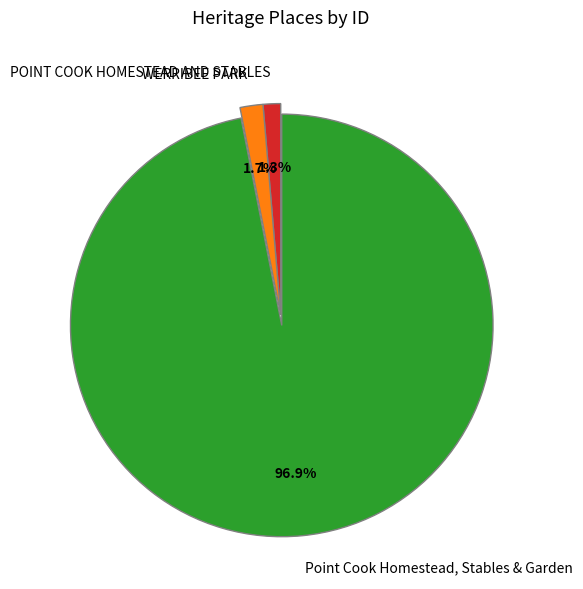

Is it true that POINT COOK HOMESTEAD AND STABLES is 11% of the pie?

False